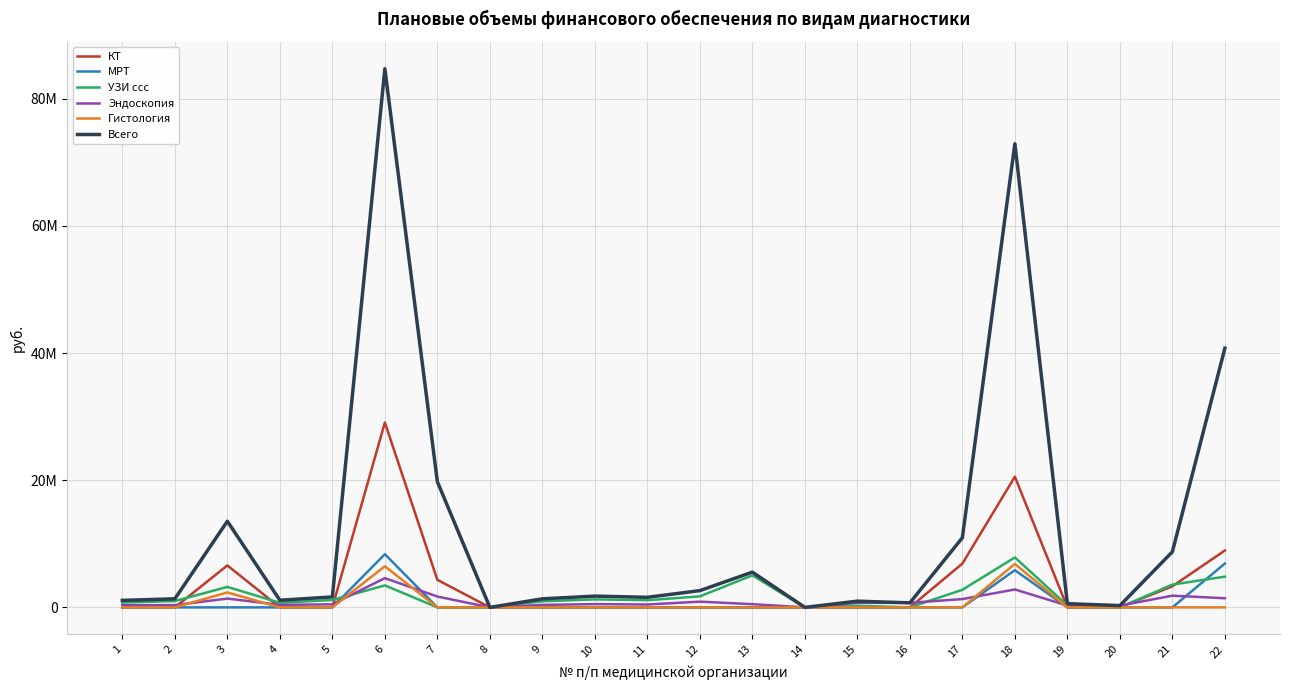

Does the chart display data point markers on the line(s)?

No